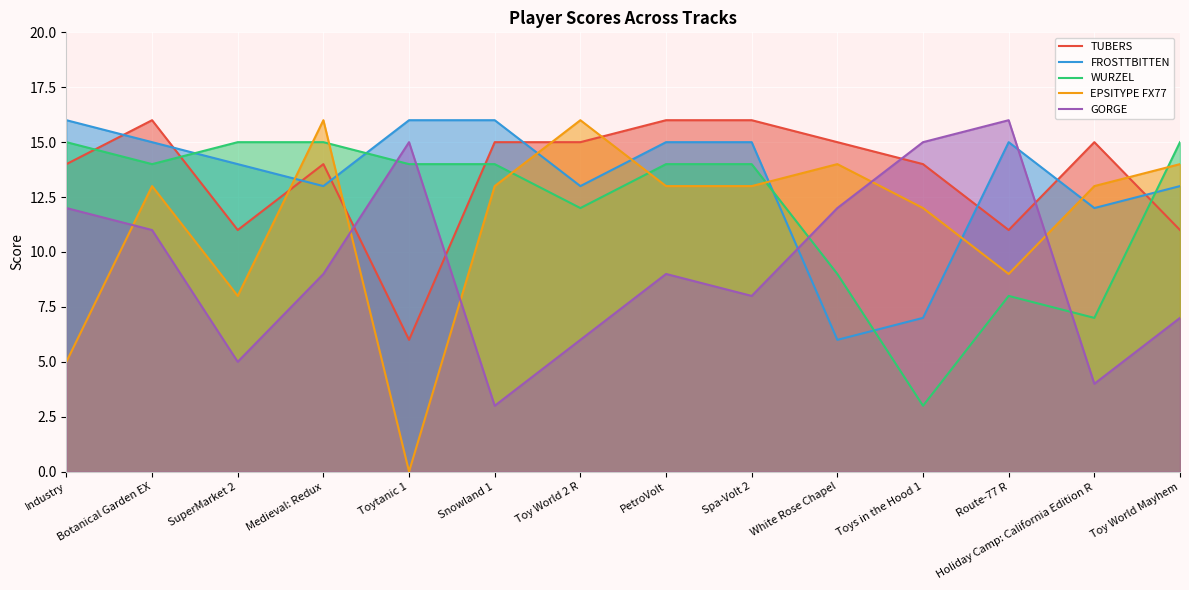

The FROSTTBITTEN series shows 15 at Spa-Volt 2. True or false?

True